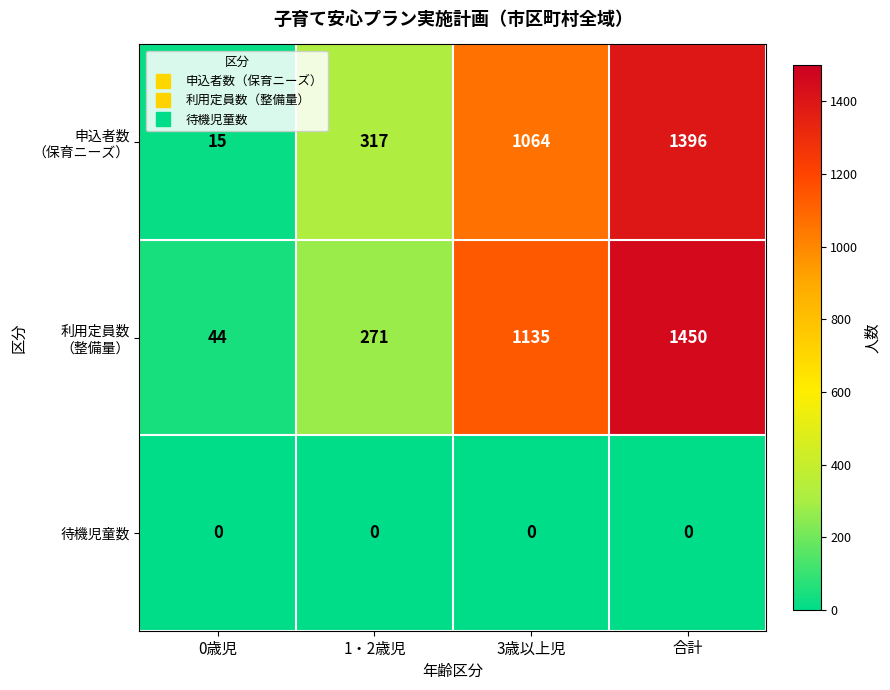

What is the maximum value shown in the chart?

1450